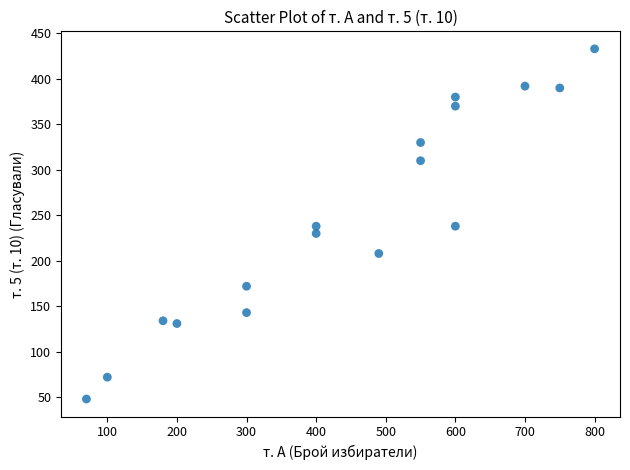

What is the range of X values (max minus min)?

730